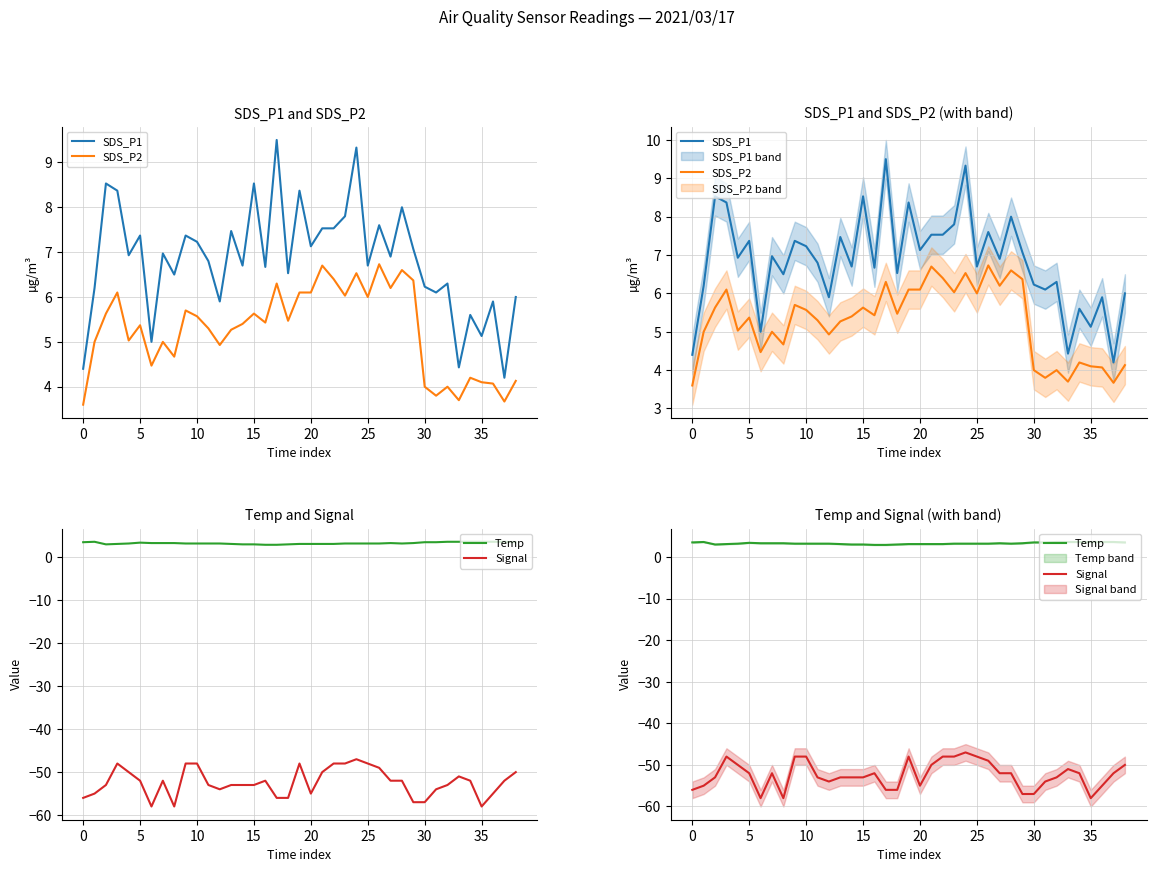

At how many categories does at least one series exceed -34?

39